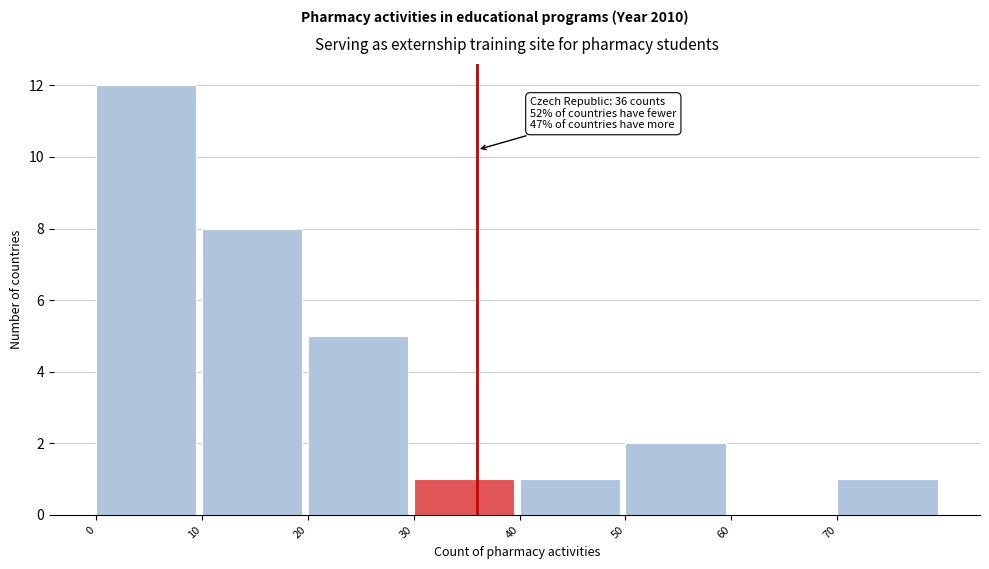

Over which range of the x-axis is the bar tallest?

0 to 10